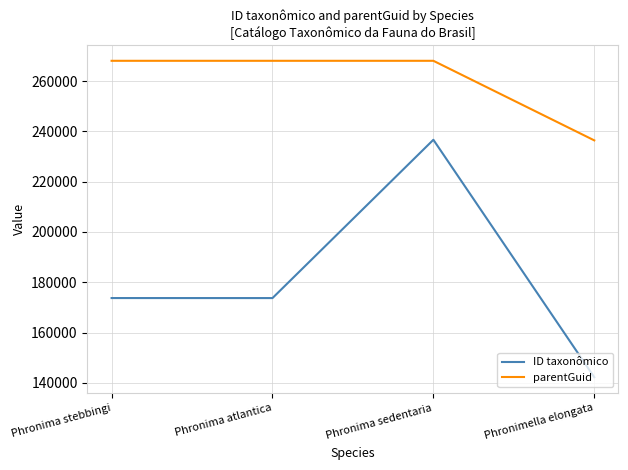

Does the chart have visible grid lines?

Yes